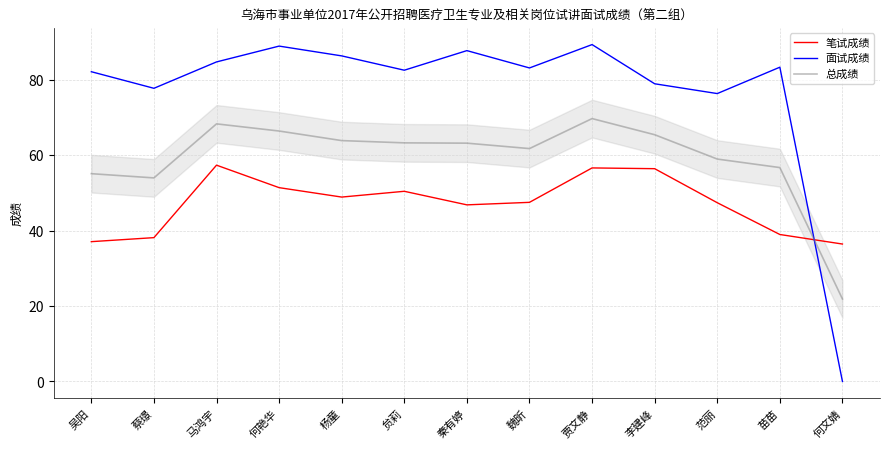

What are all the series names shown in the legend?

笔试成绩, 面试成绩, 总成绩